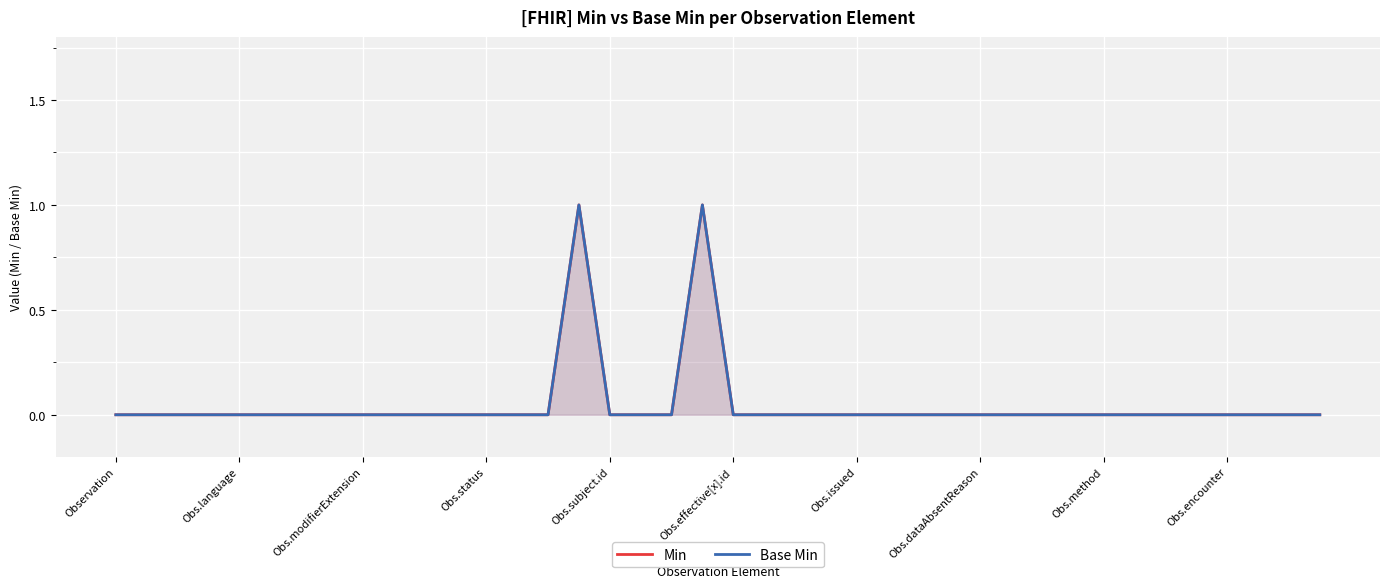

At which category is the sum across all series the highest?

15